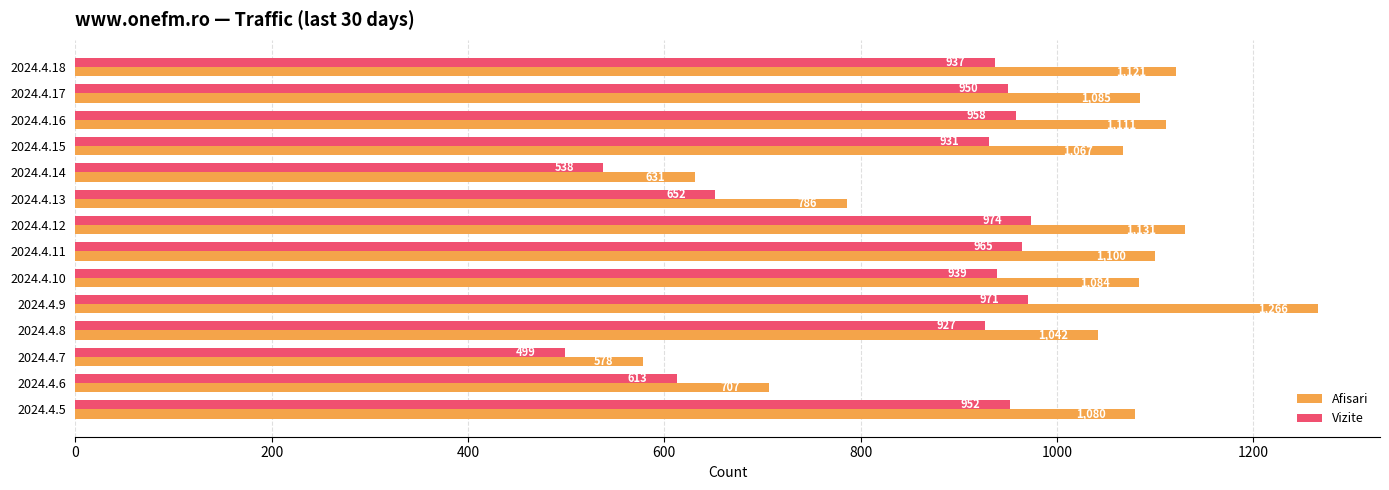

The Vizite series shows 1554 at 2024.4.15. True or false?

False